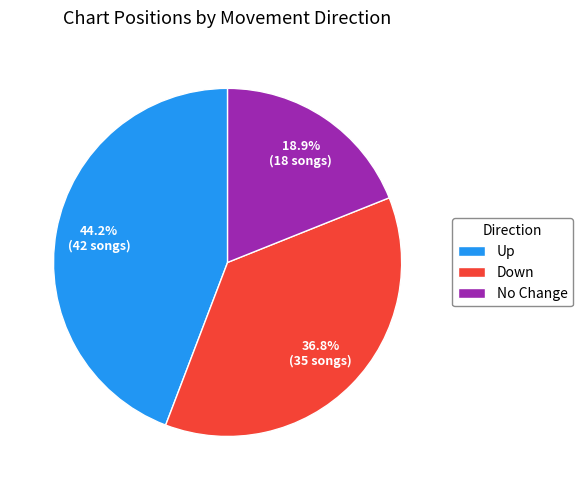

Approximately how many times larger is the value at Up compared to No Change?

2.3